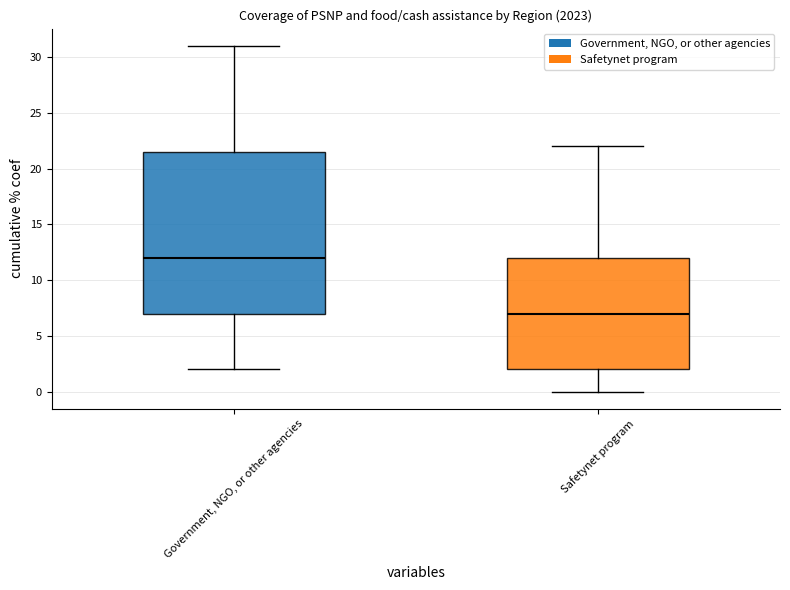

Which box has the highest median line?

Government, NGO, or other agencies